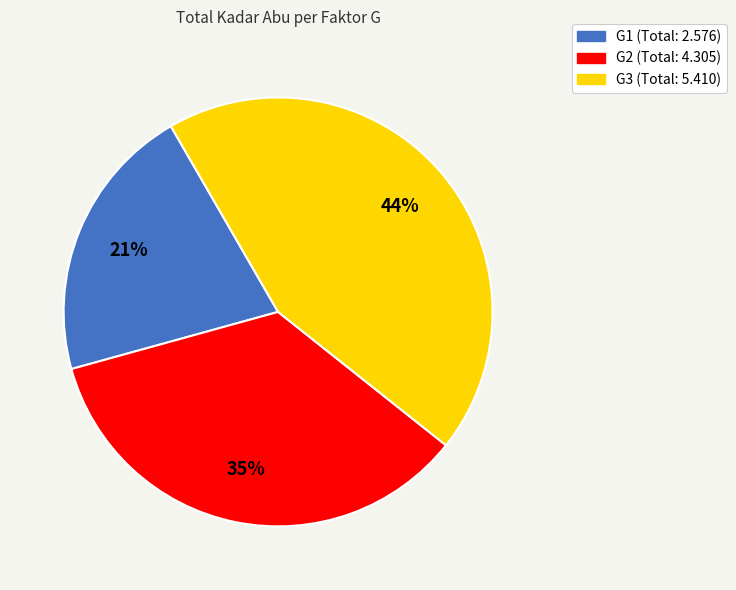

Approximately how many times larger is the value at G1 compared to G3?

0.5